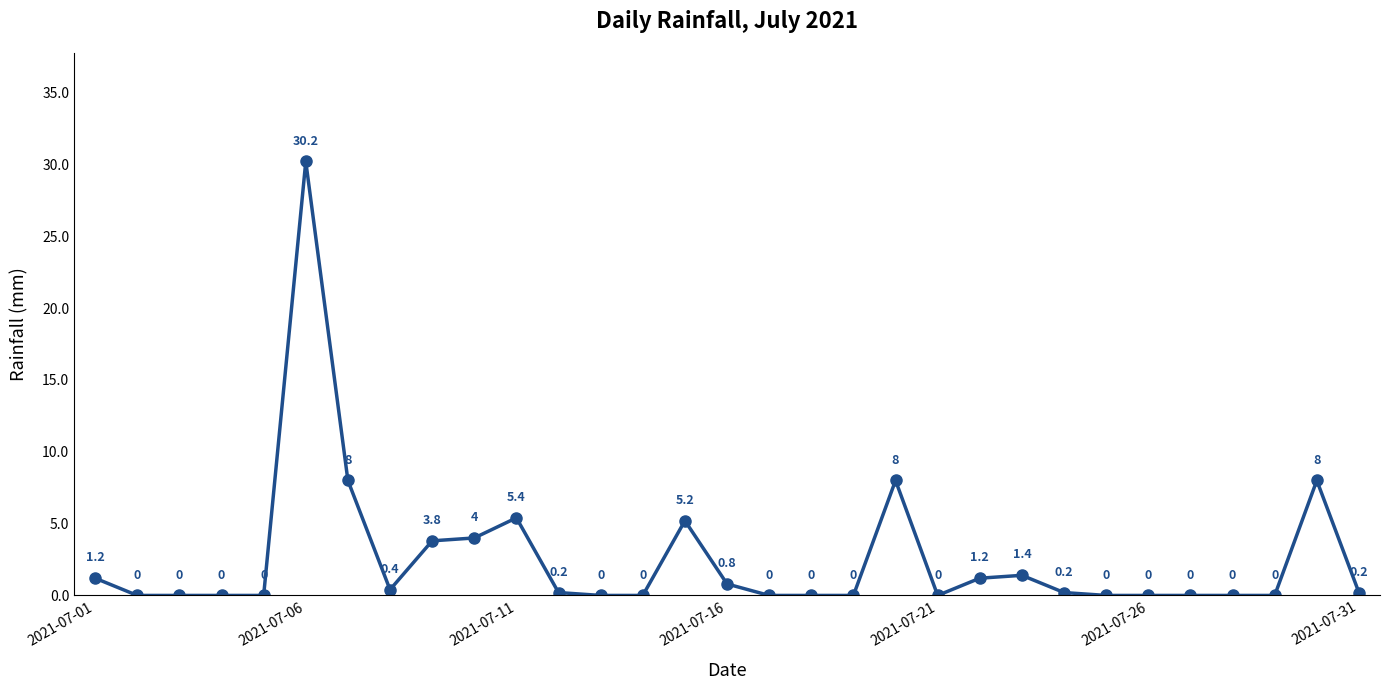

How many points are higher than both their immediate neighbors (excluding endpoints)?

6